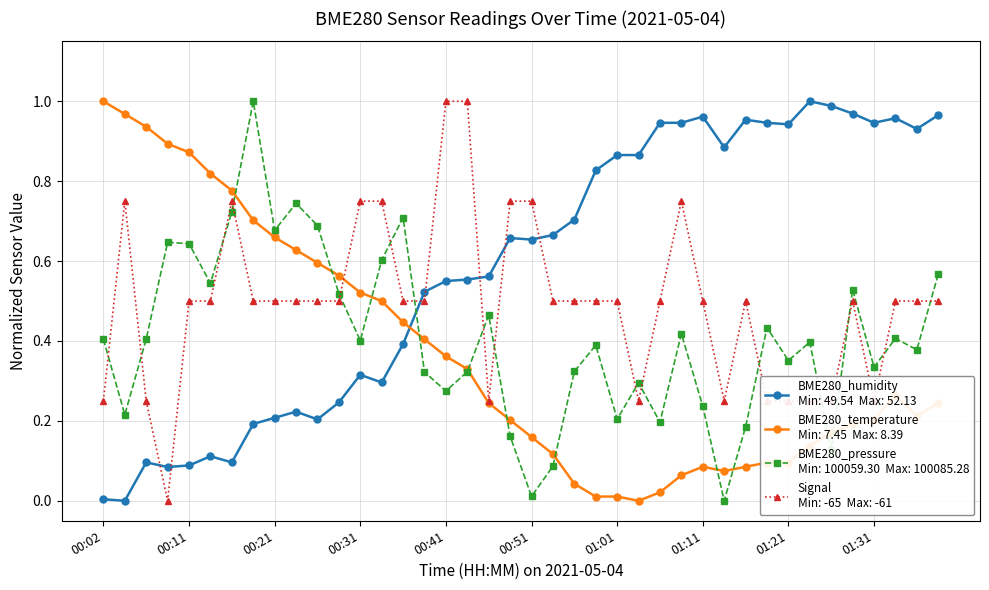

The BME280_humidity series shows 0.1 at 00:11. True or false?

True